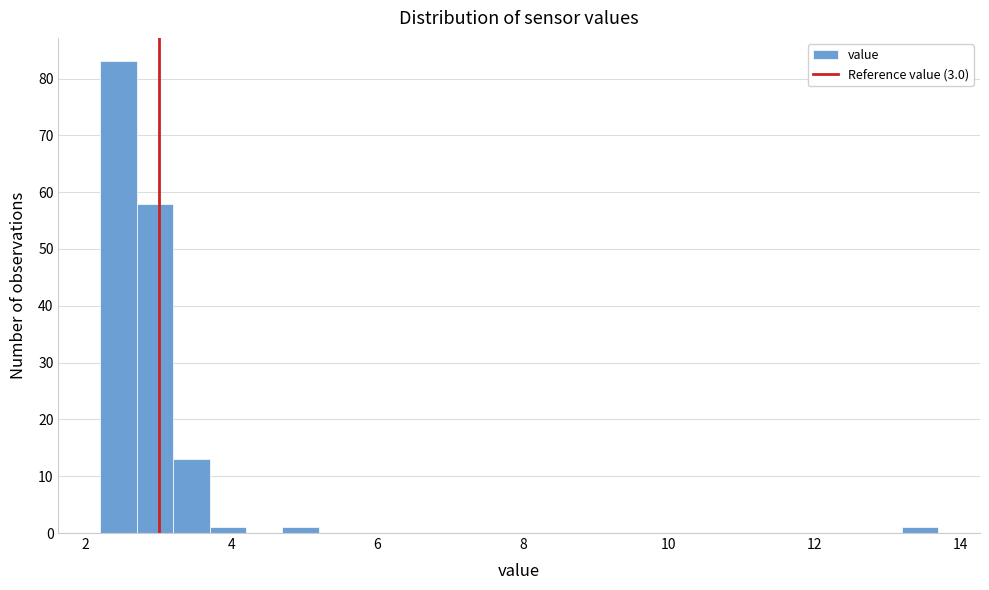

Around what value on the x-axis is the tallest bar? Give the approximate position of its centre, as read against the axis.

2.4